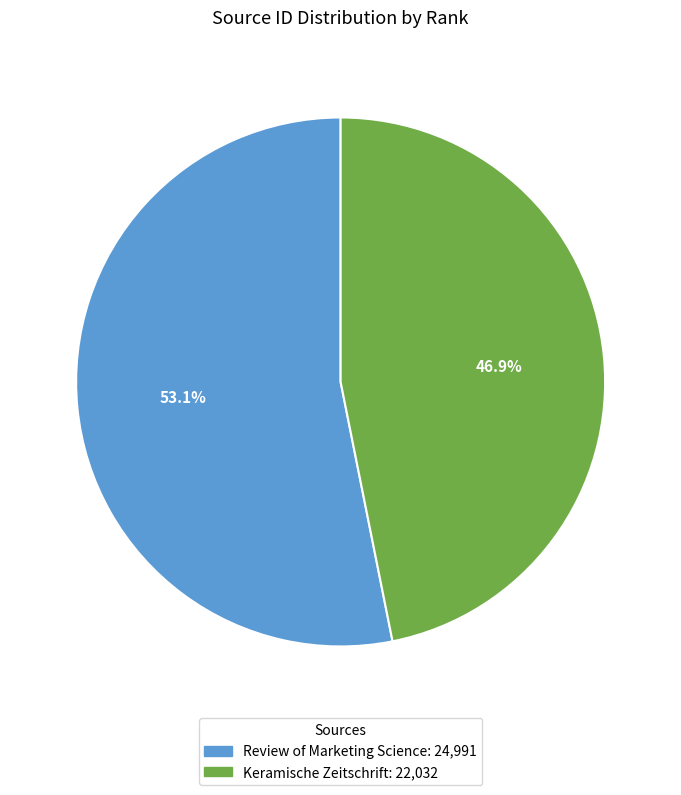

Rank the categories by value from lowest to highest.

Keramische Zeitschrift, Review of Marketing Science